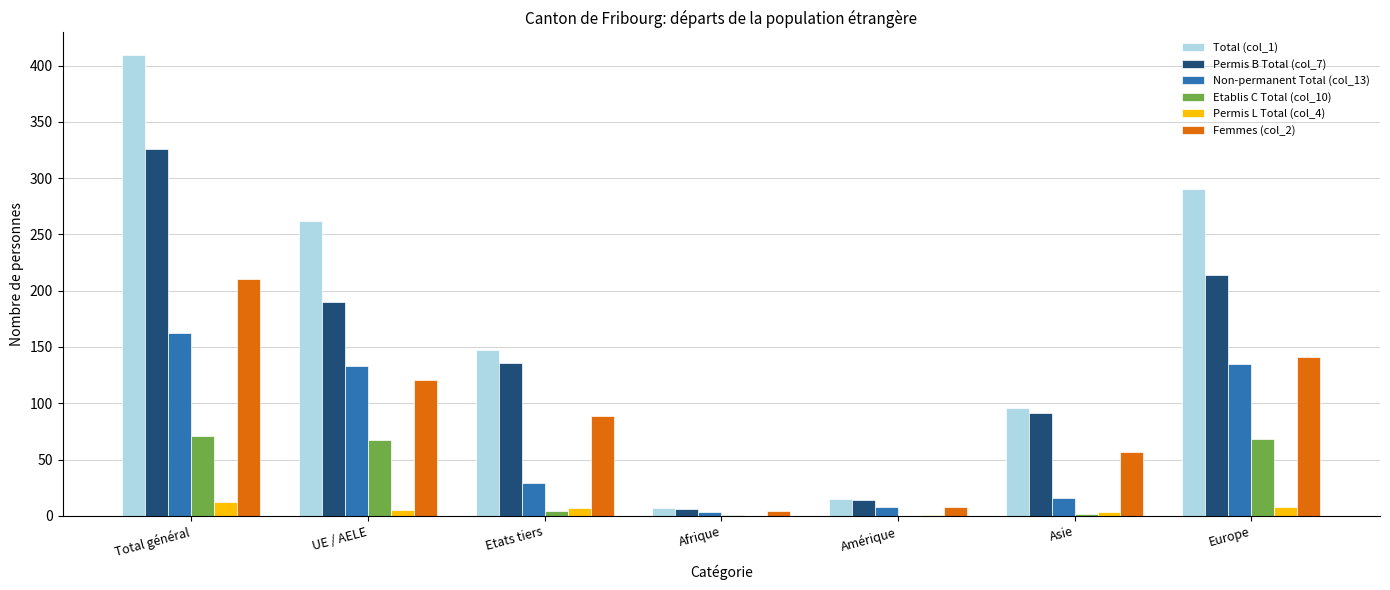

At which category is the sum across all series the highest?

Total général